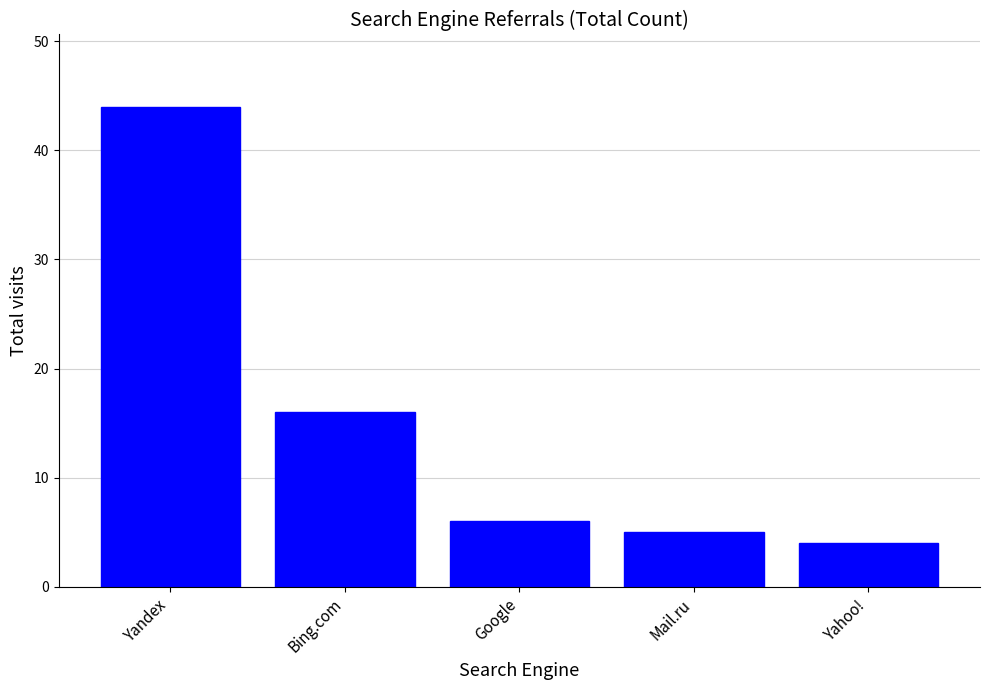

What position from the right is Yahoo!?

1